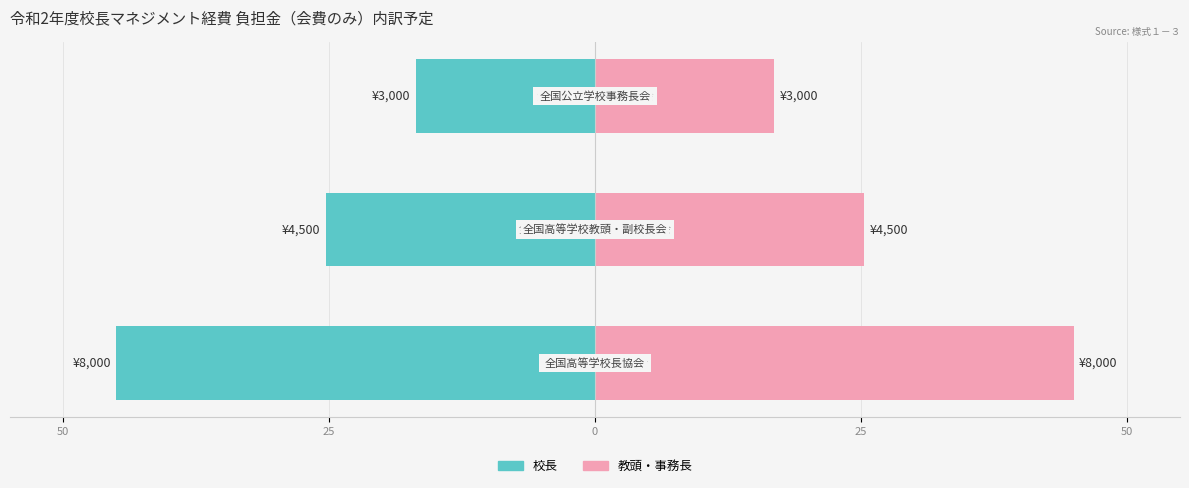

How many groups of bars are there?

3